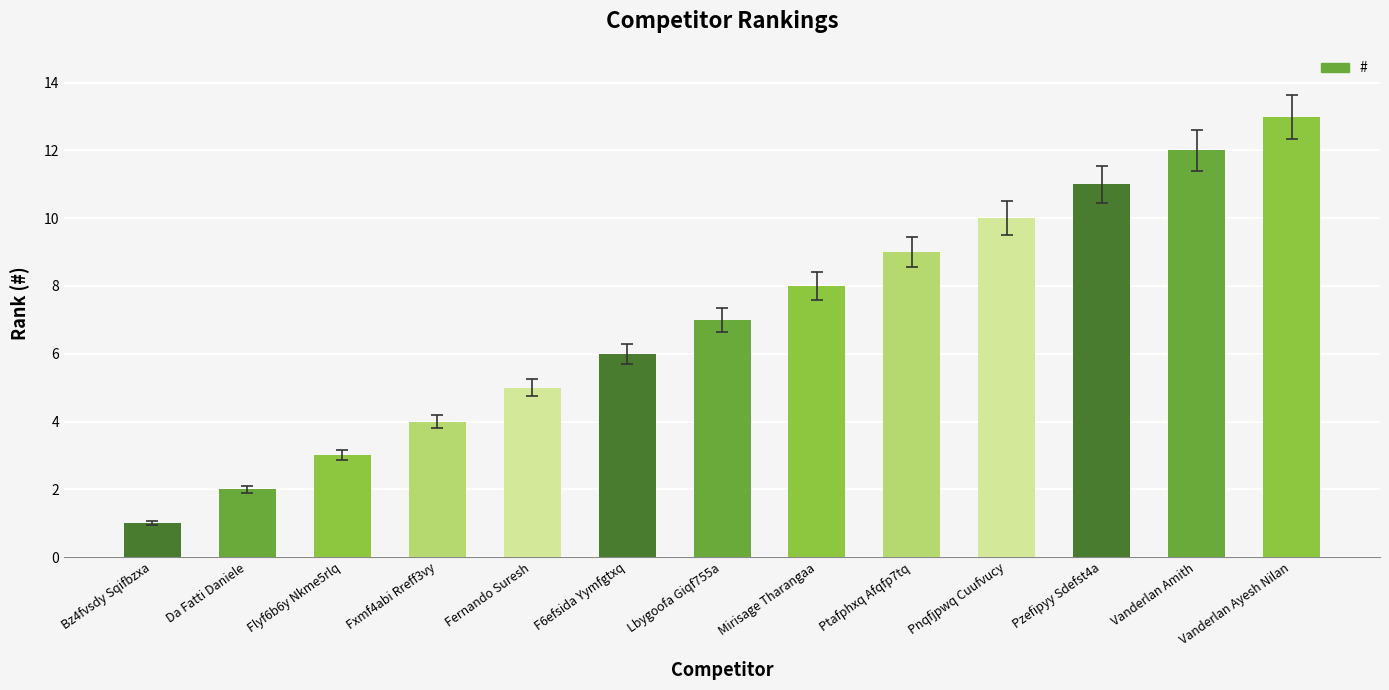

Reading right to left, what are all the values shown in this chart?

13	12	11	10	9	8	7	6	5	4	3	2	1